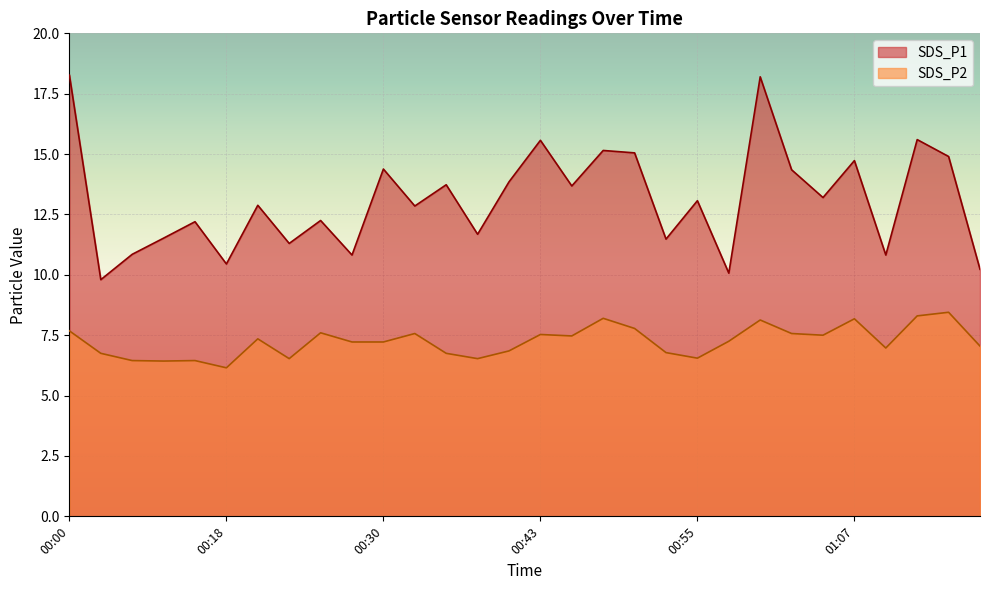

What is the difference between the second highest and minimum values in the SDS_P2 series?

2.2